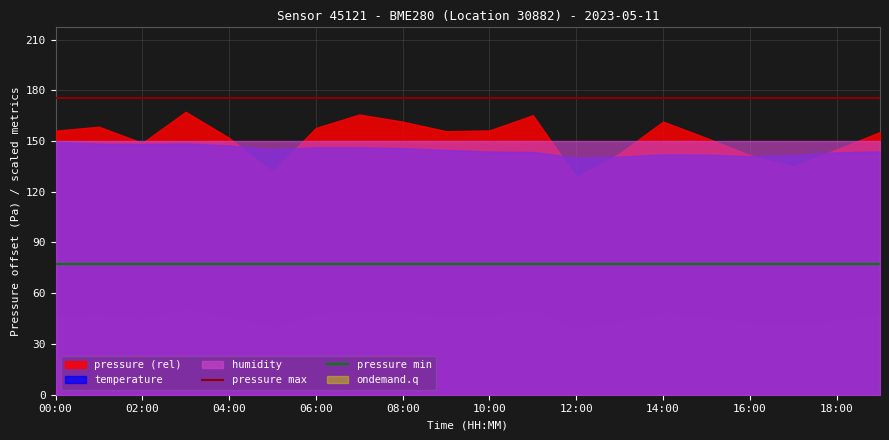

True or false: pressure max and pressure min cross at least once.

False